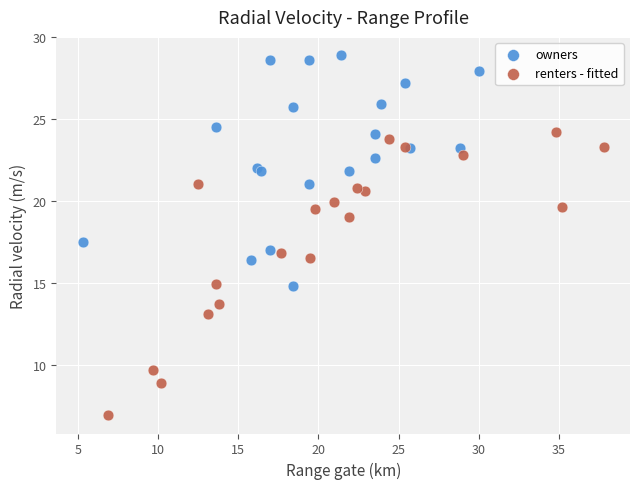

Which series contains the lowest Y value?

renters - fitted